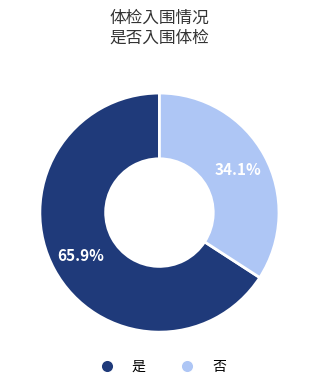

The 是 slice represents 66% of the pie. True or false?

True